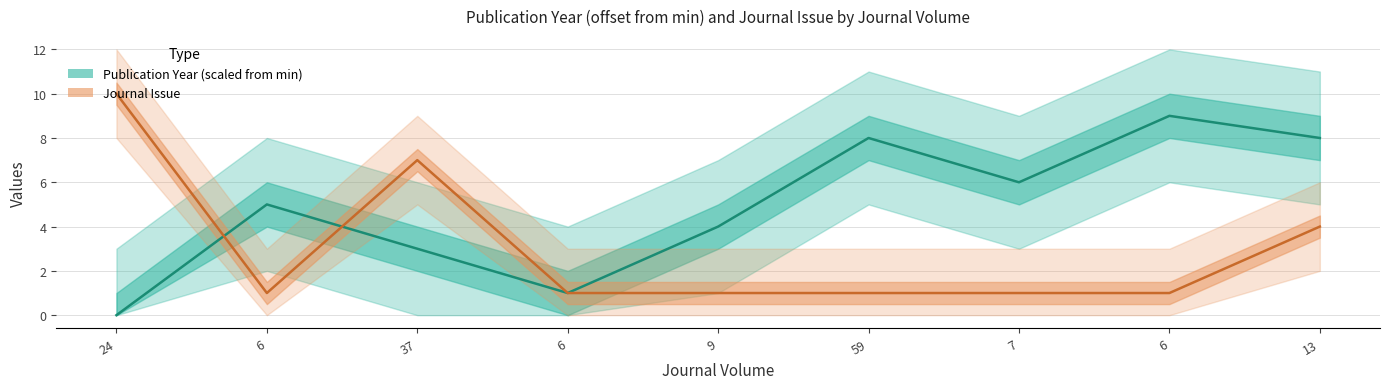

Reading left to right, transcribe all the data shown in this chart.

Publication Year: 24=0	6=5	37=3	6=1	9=4	59=8	7=6	6=9	13=8
Journal Issue: 24=10	6=1	37=7	6=1	9=1	59=1	7=1	6=1	13=4